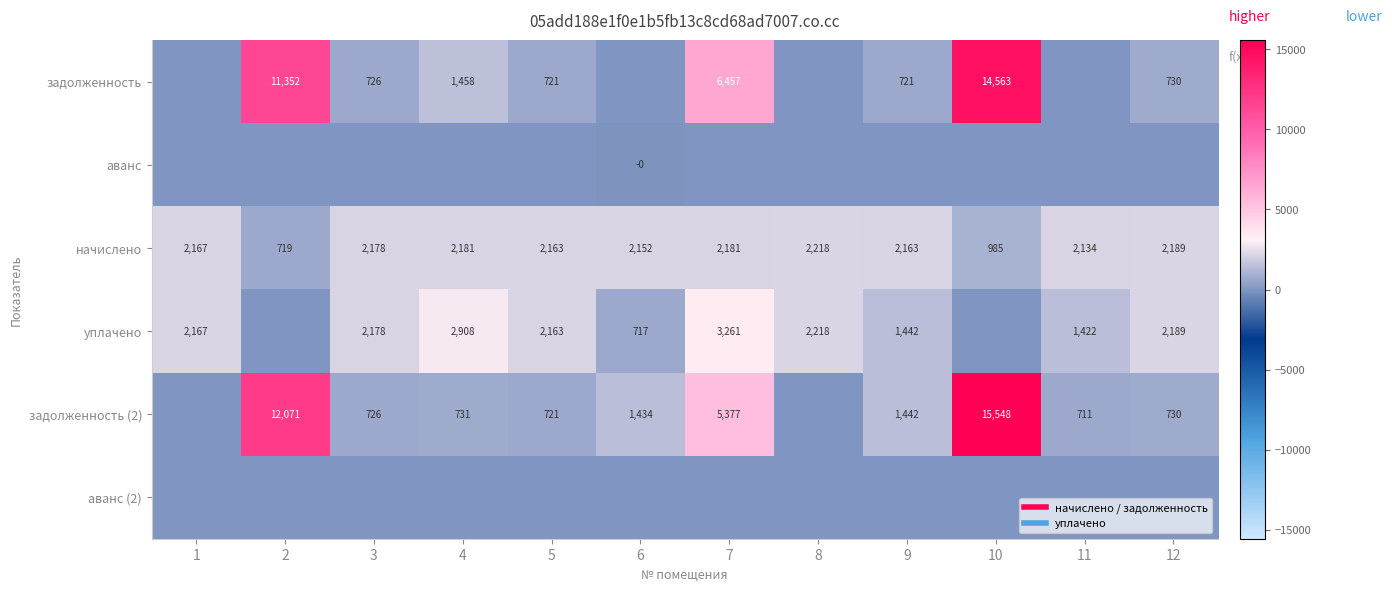

List the labels in order of аванс (2) value, largest first.

1, 2, 3, 4, 5, 6, 7, 8, 9, 10, 11, 12